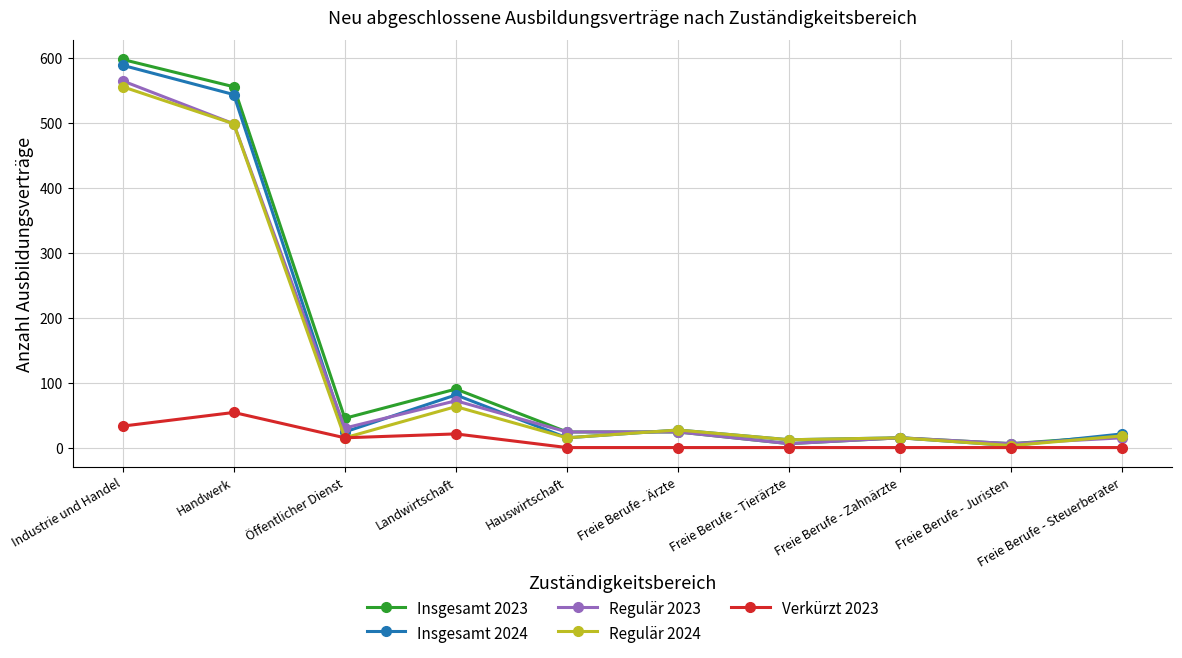

What is the label of the 1st point from the right?

Freie Berufe - Steuerberater